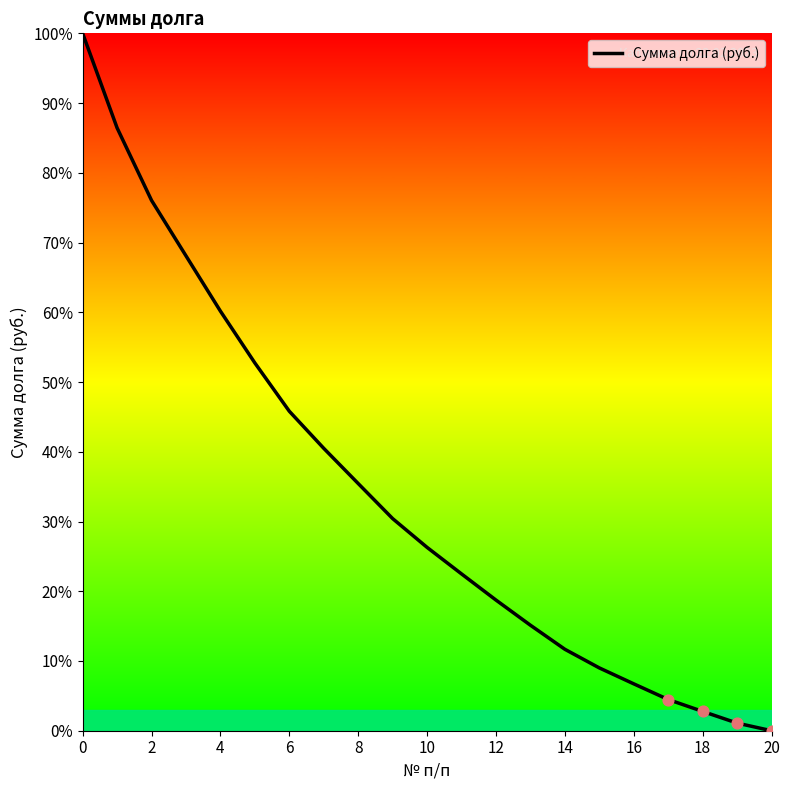

What is the difference between the maximum and minimum values?

100.0